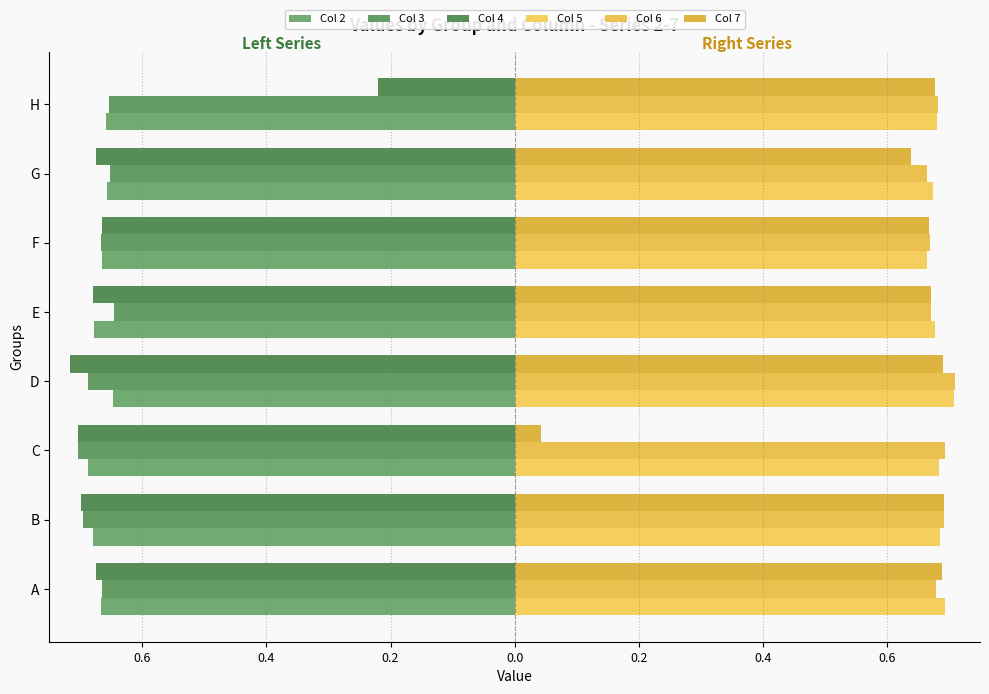

Which series has the largest total across all categories?

Col 5